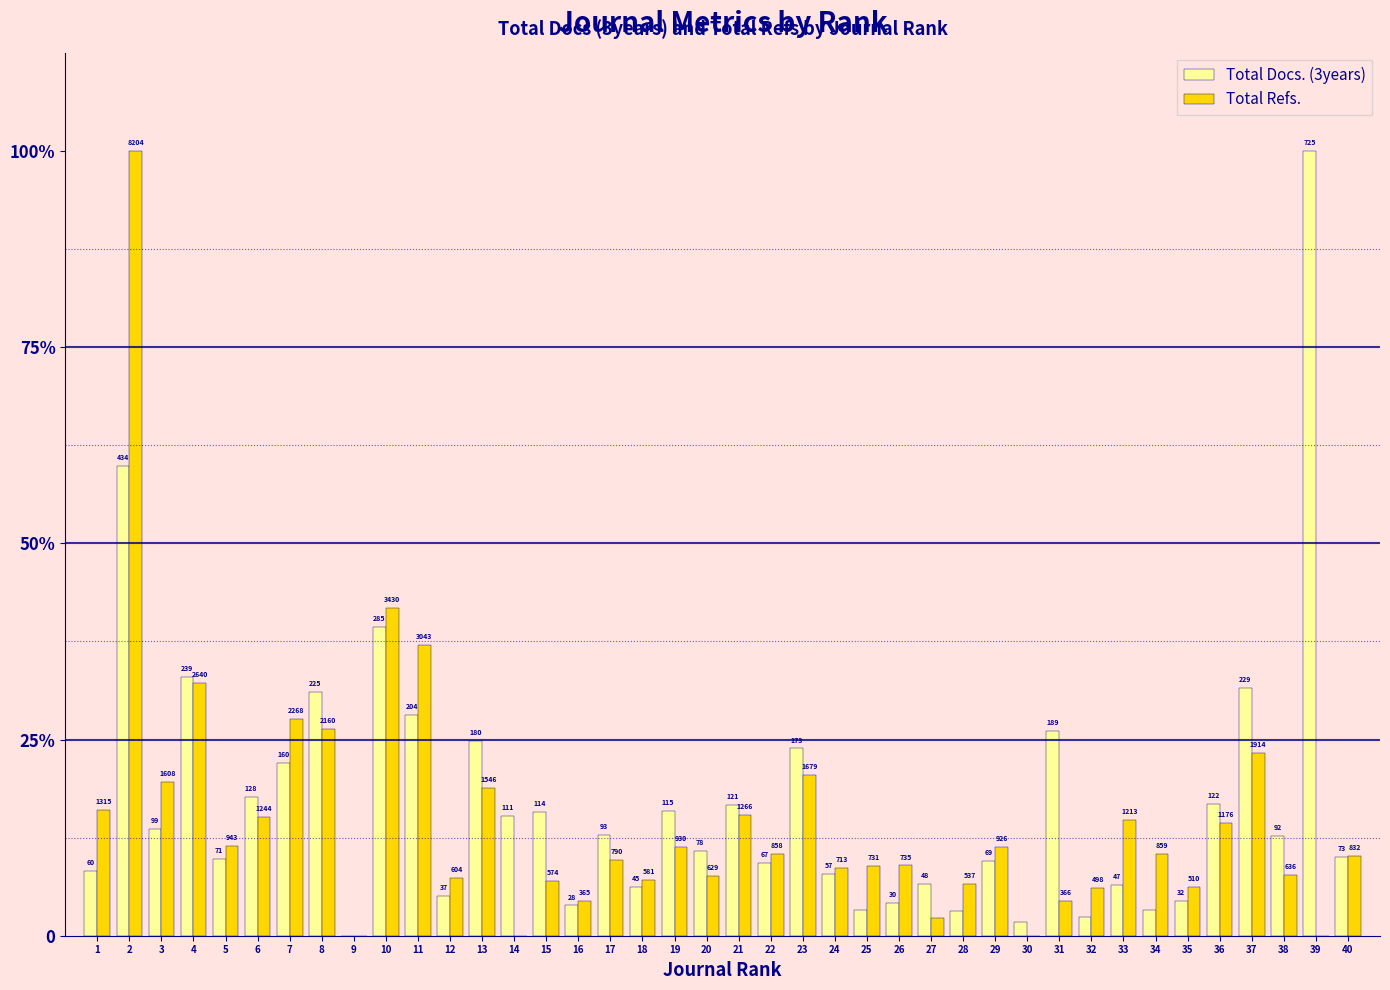

Does the chart contain stacked bars?

No